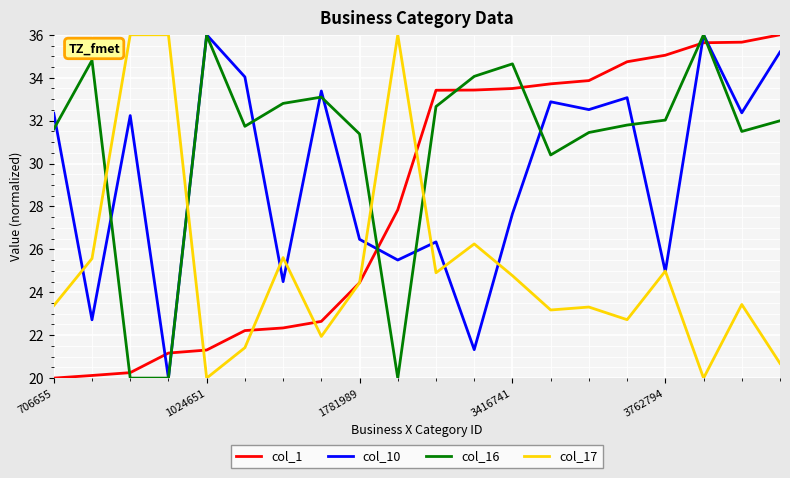

True or false: col_17 and col_10 intersect in this chart.

True